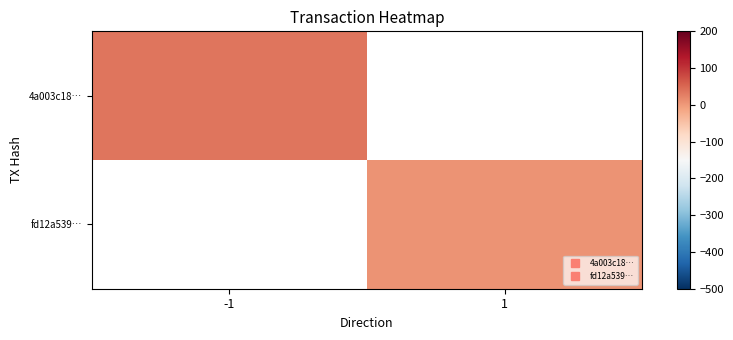

Which category has the lowest value in the 4a003c18… series?

-1